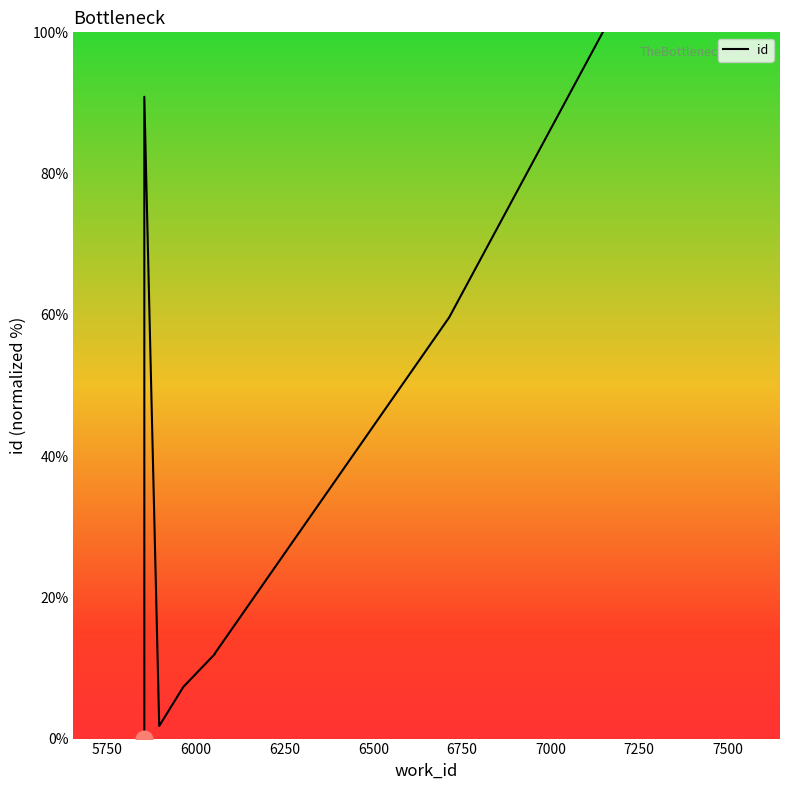

What is the difference between the values at 6500 and 7500?

47.7